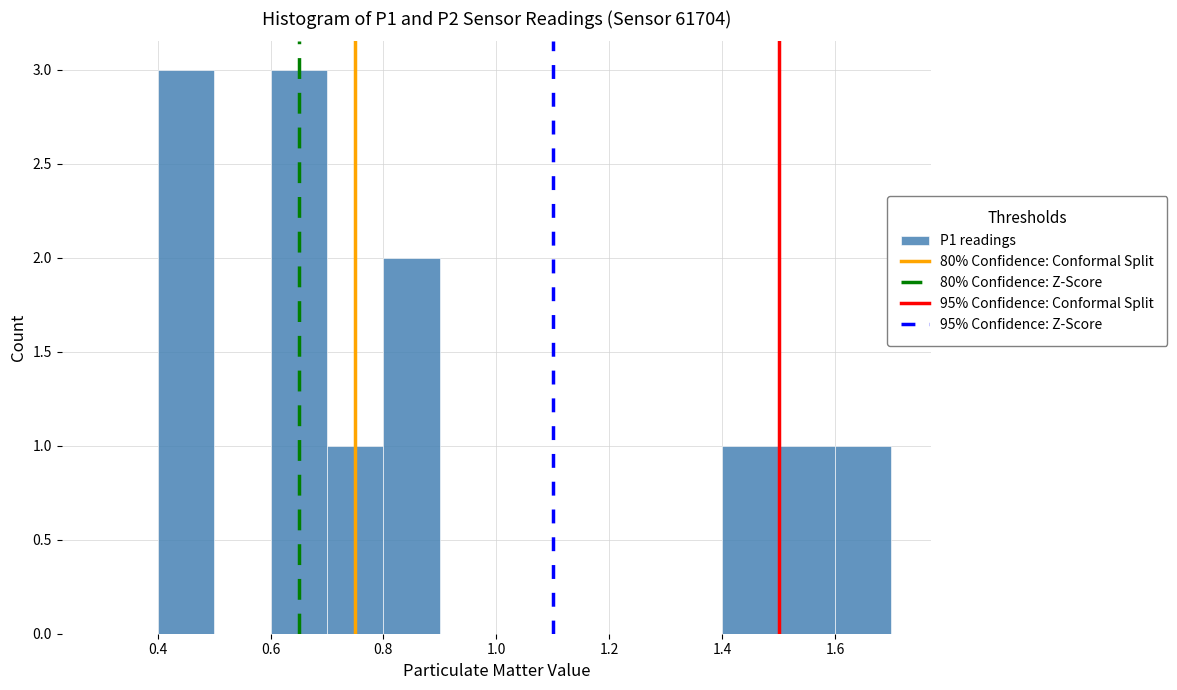

How tall is the bar that spans 0.6 to 0.7 on the x-axis? The values are not printed on the chart, so give them approximately, as read against the axis.

3